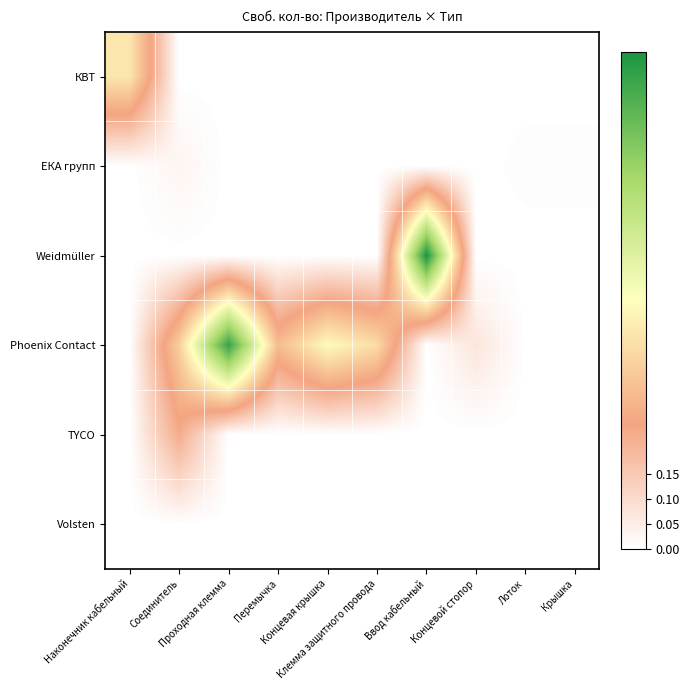

At Ввод кабельный, list the series in order from smallest to largest.

КВТ, ЕКА групп, Phoenix Contact, TYCO, Volsten, Weidmüller